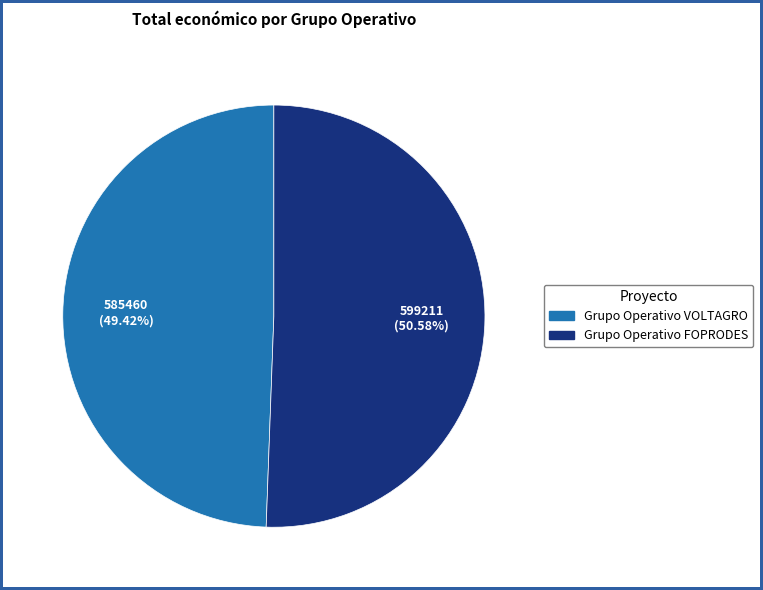

Combined, what portion of the pie is Grupo Operativo VOLTAGRO and Grupo Operativo FOPRODES?

100.0%